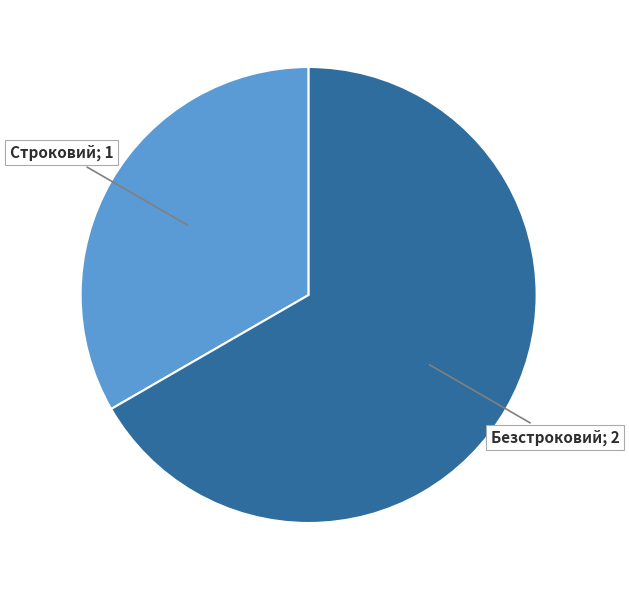

Does any single category account for the majority?

Yes